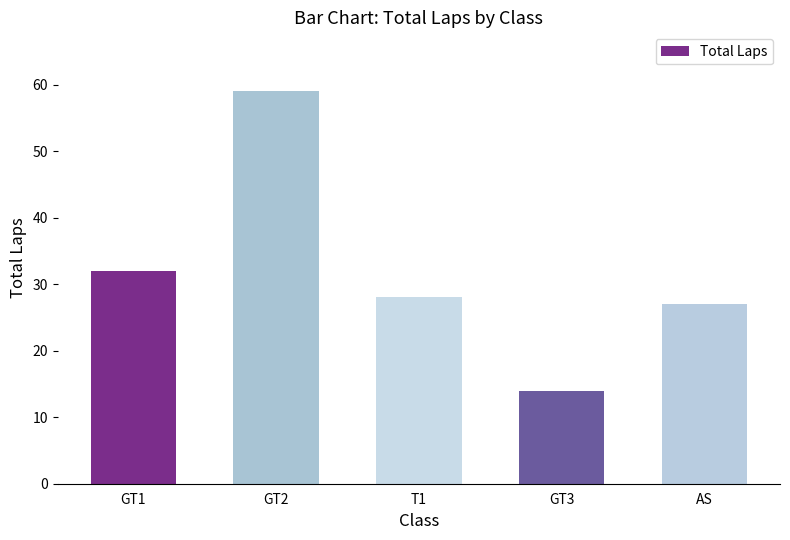

What is the difference between the values at GT3 and T1?

14